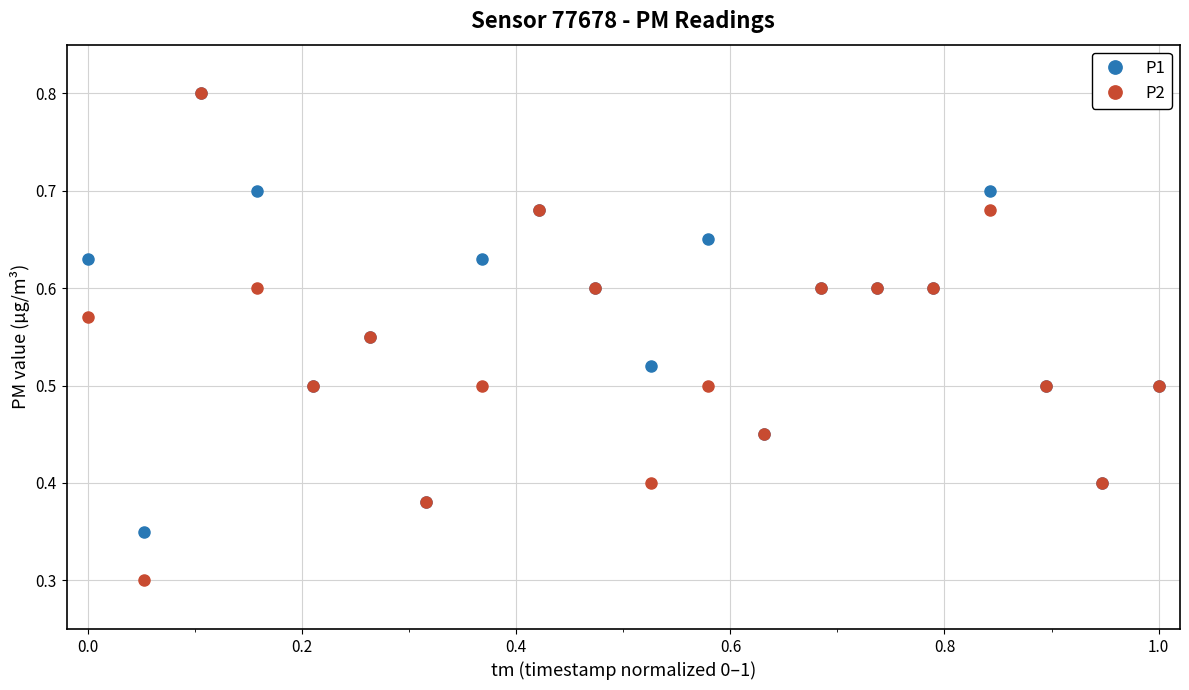

Which series has the largest range (max minus min)?

P2